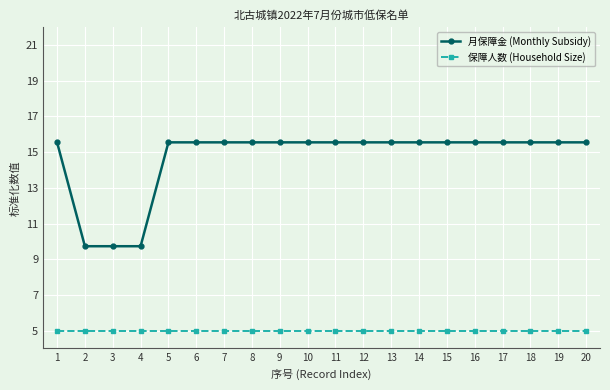

Does the chart have visible grid lines?

Yes